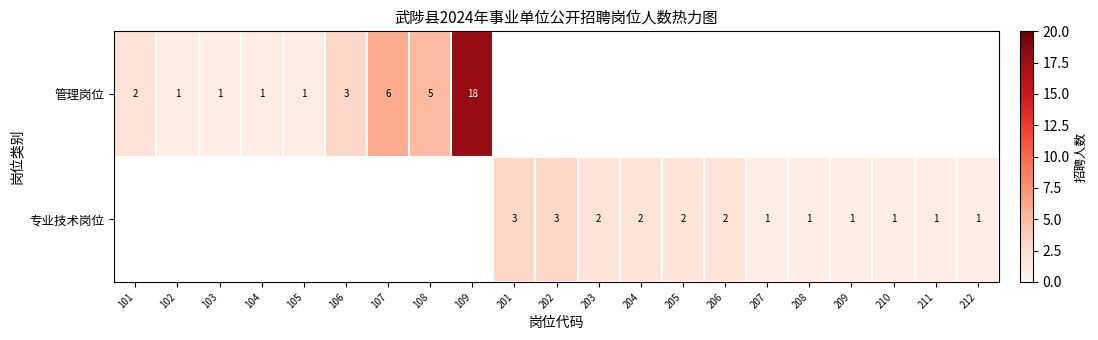

Between 105 and 107, which is larger?

107